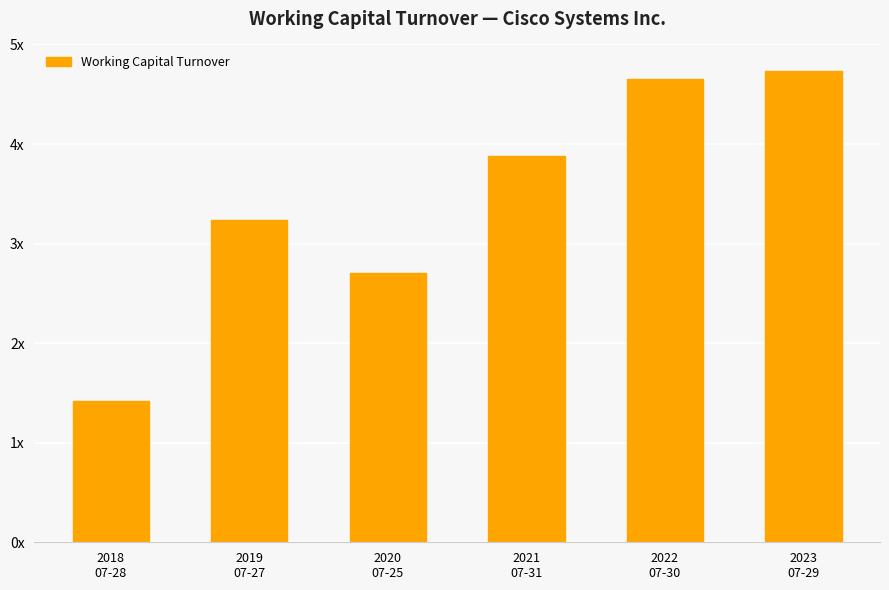

What is the approximate value at 2018
07-28?

1.4